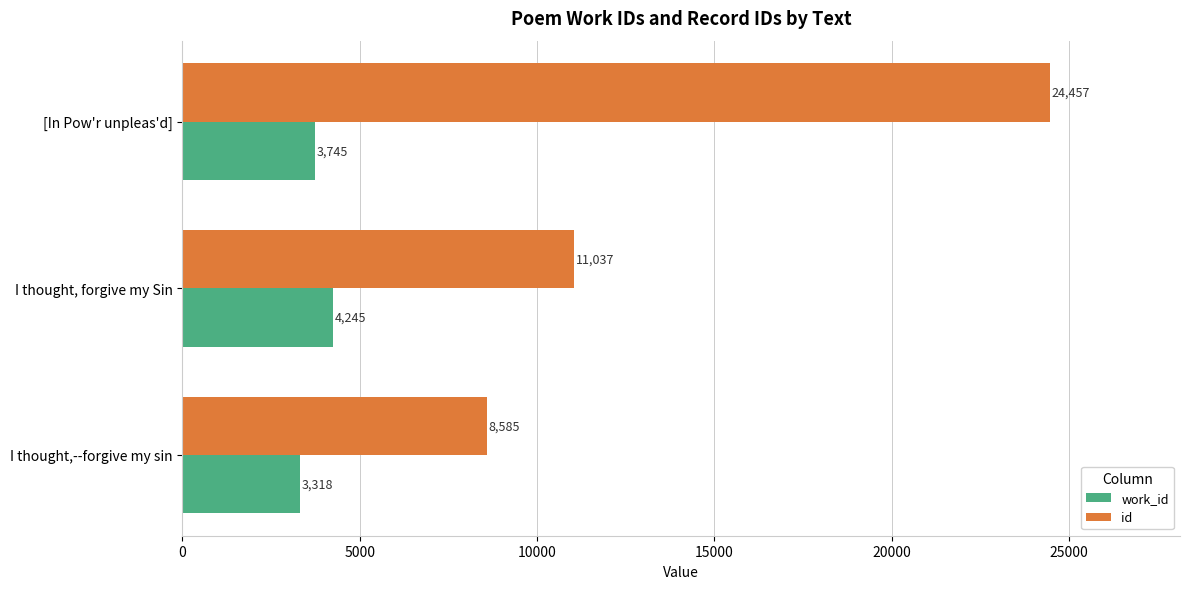

At which category does the chart reach its peak across all series?

[In Pow'r unpleas'd]